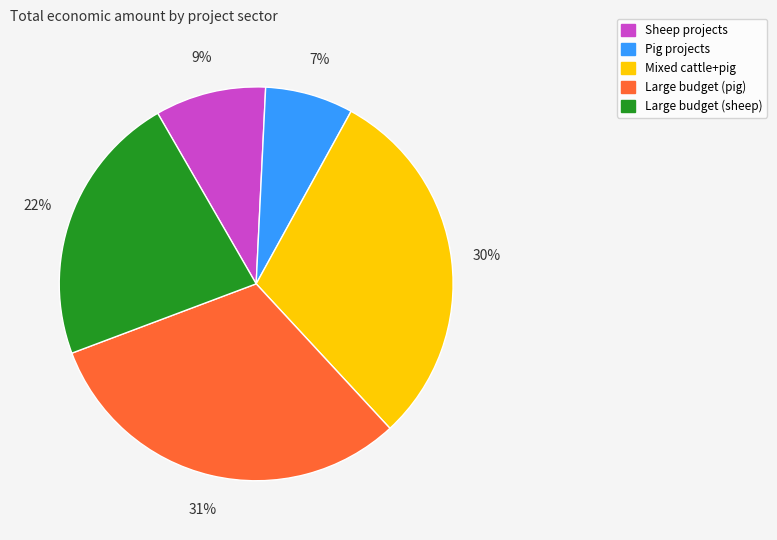

Is there any slice that represents more than half of the pie?

No